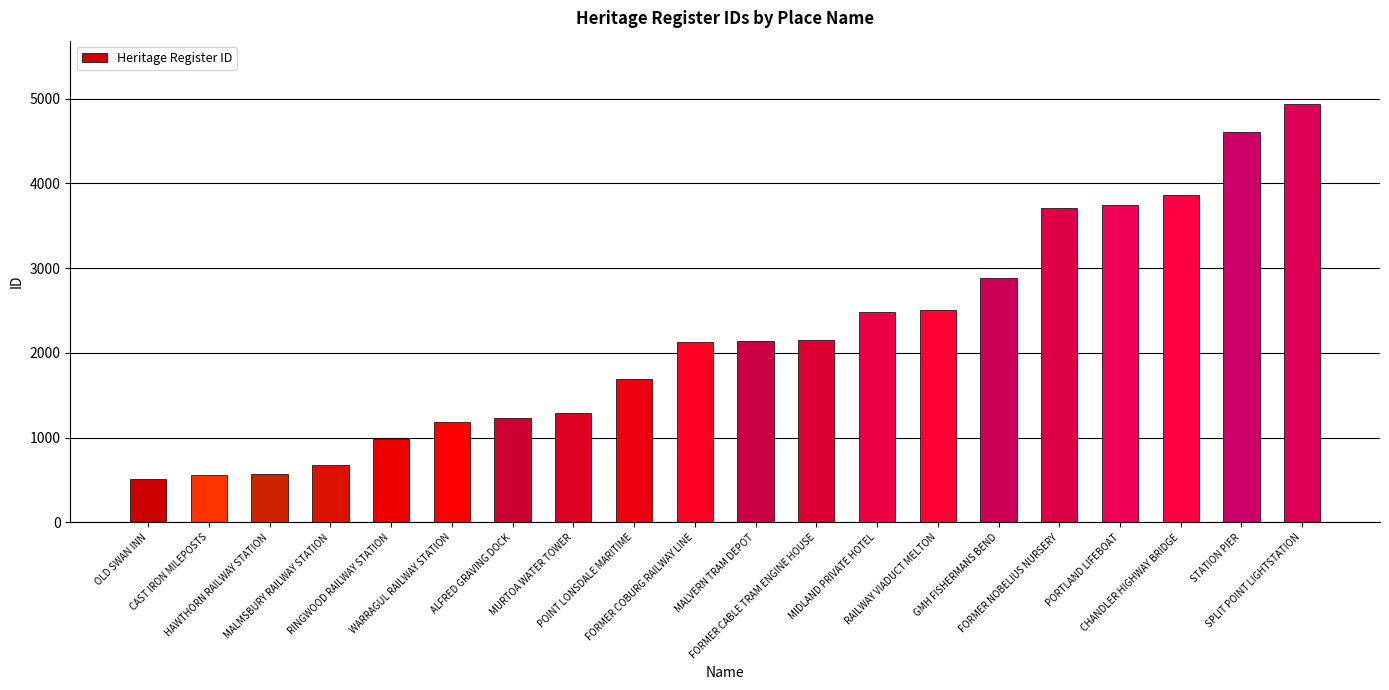

What is the average value?

2194